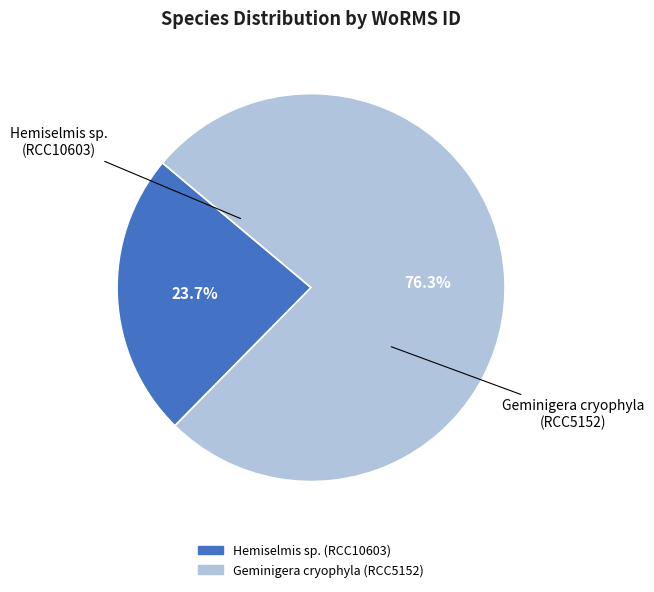

Is it true that Geminigera cryophyla is 76% of the pie?

True